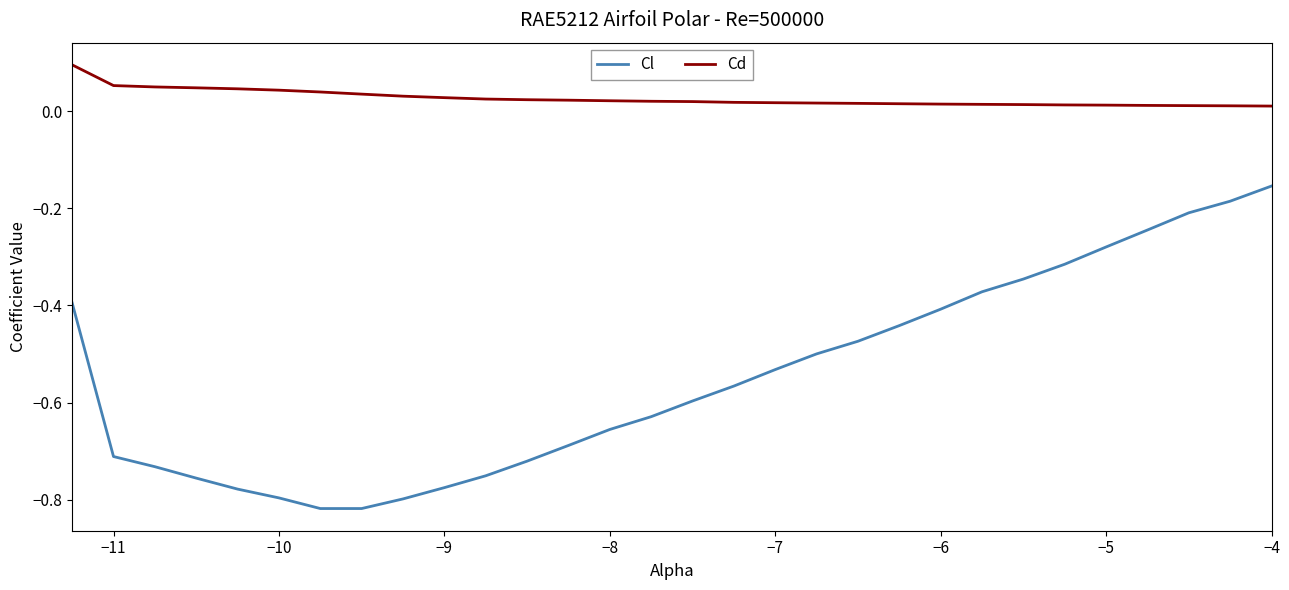

True or false: Cd and Cl intersect in this chart.

False